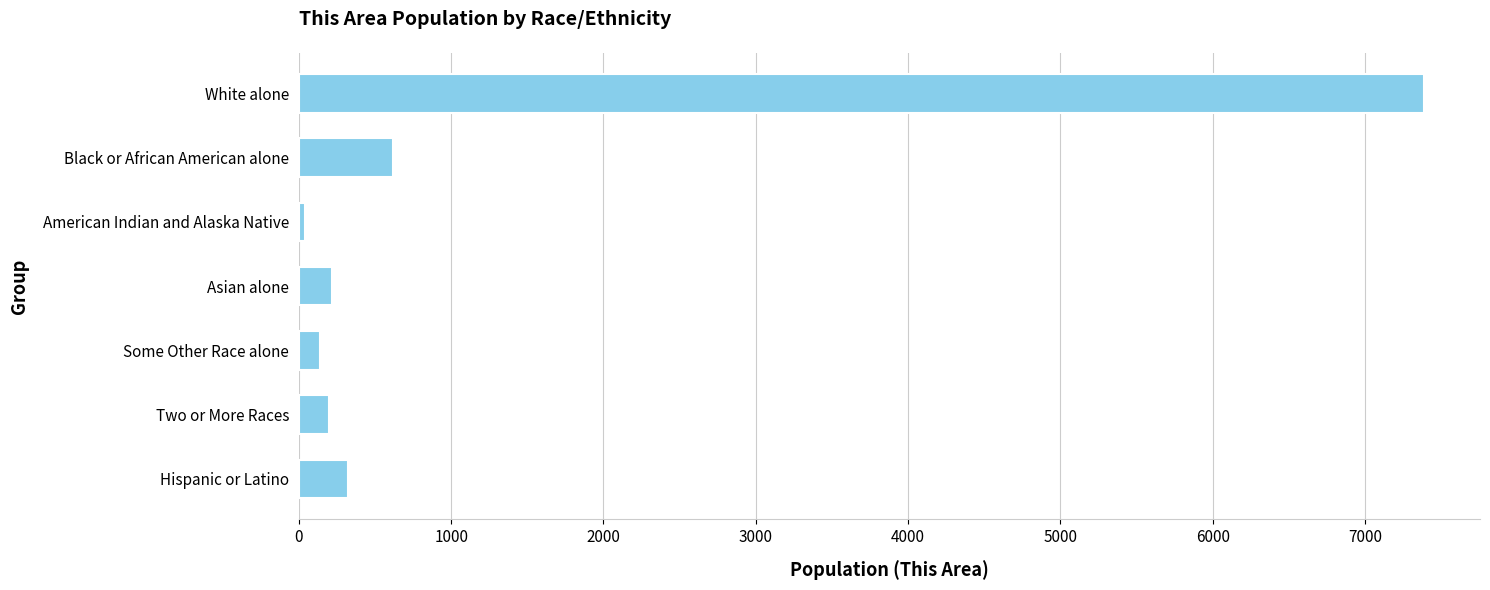

Is it true that the value at Black or African American alone is 617?

True